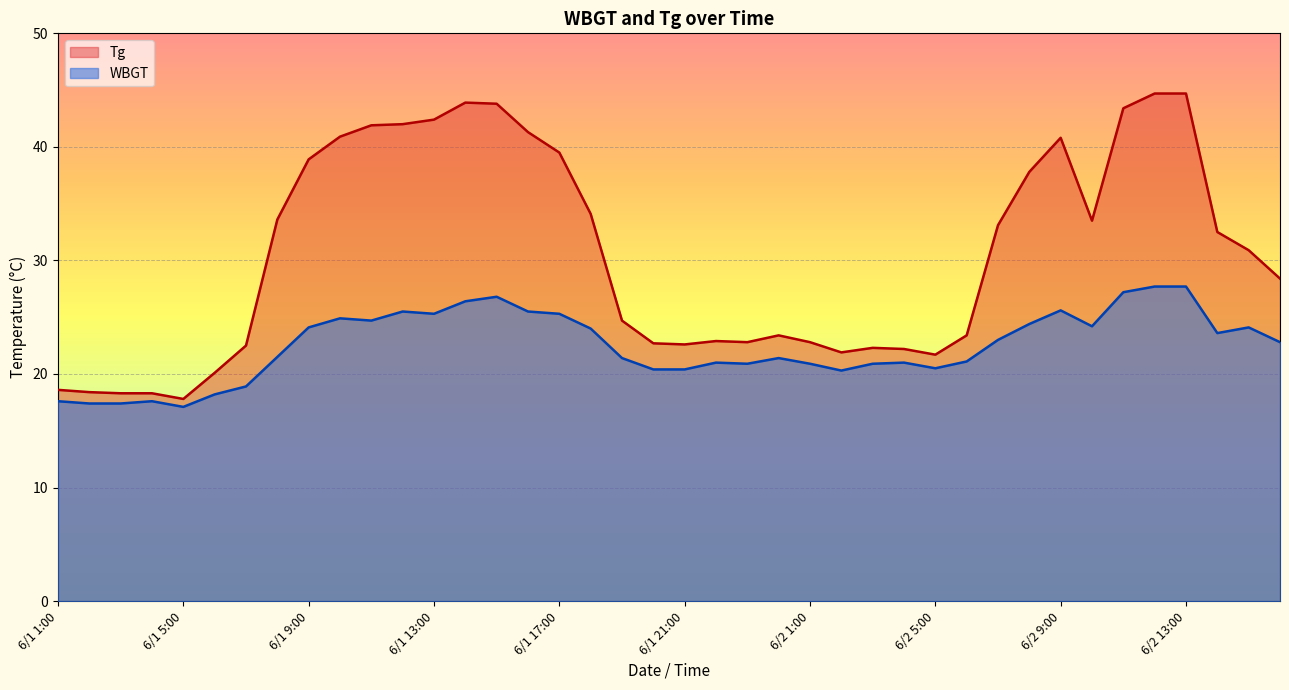

What are all the series names shown in the legend?

Tg, WBGT